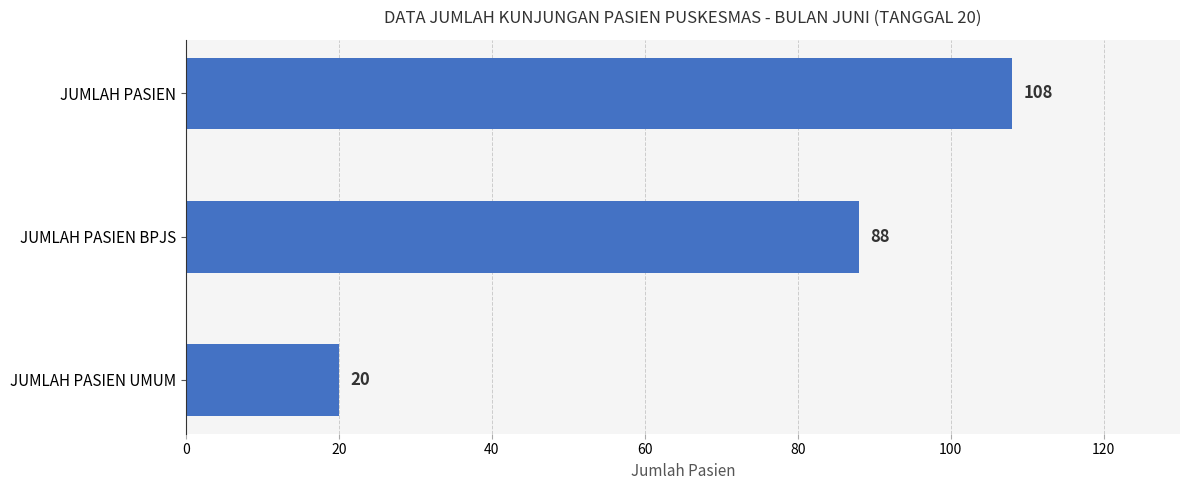

What is the difference between the second highest and minimum values?

68